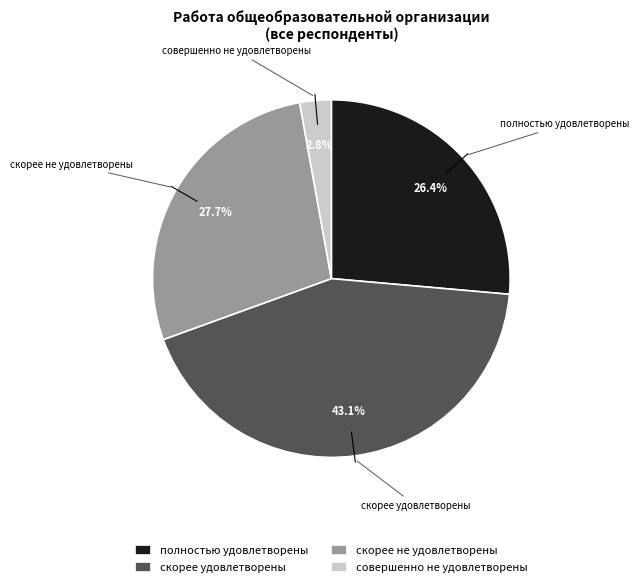

The полностью удовлетворены slice represents 20% of the pie. True or false?

False